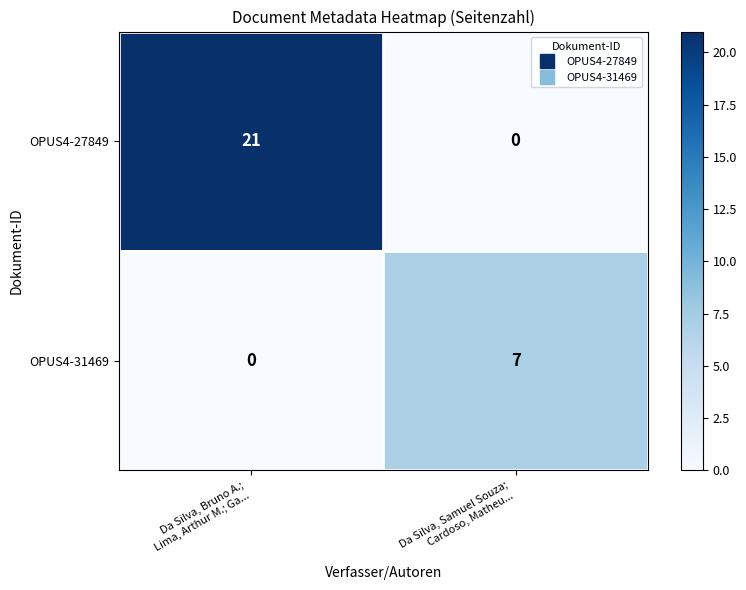

What is the difference between the highest and lowest values at Da Silva, Bruno A.;
Lima, Arthur M.; Ga...?

21